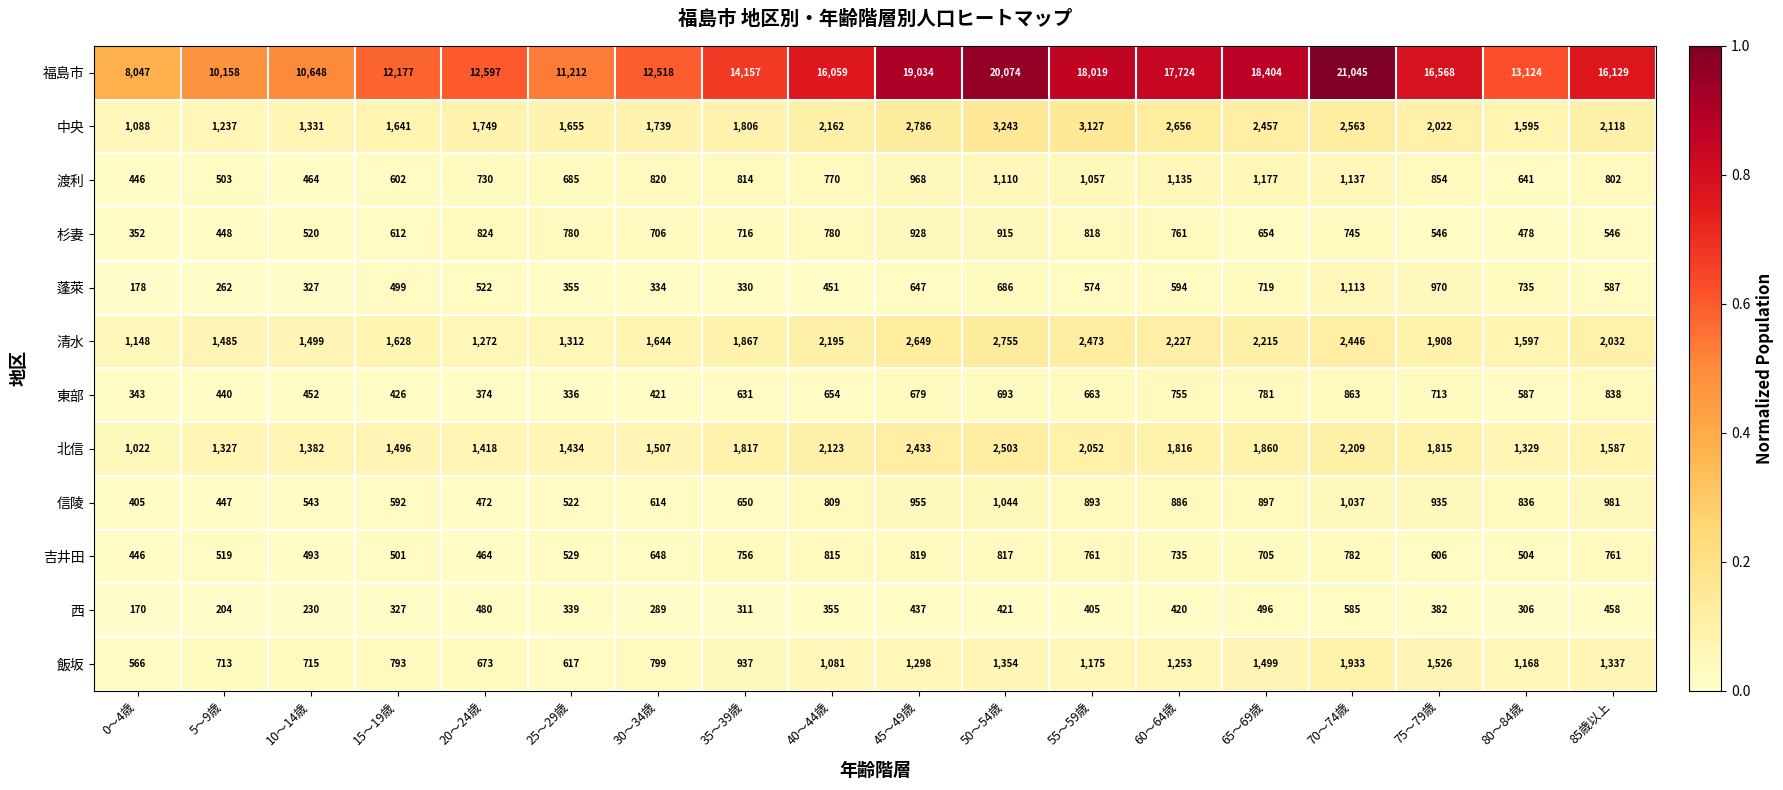

What is the total value across all series at 5～9歳?

17743